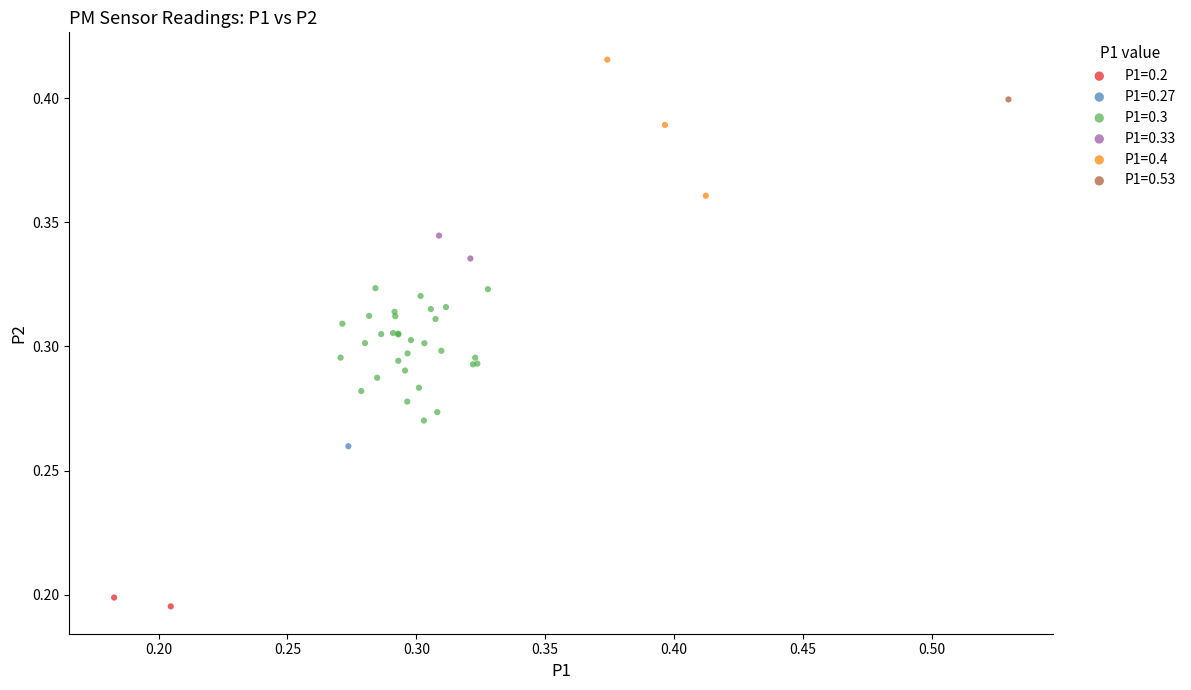

What are all the series names shown in the legend?

P1=0.2, P1=0.27, P1=0.3, P1=0.33, P1=0.4, P1=0.53